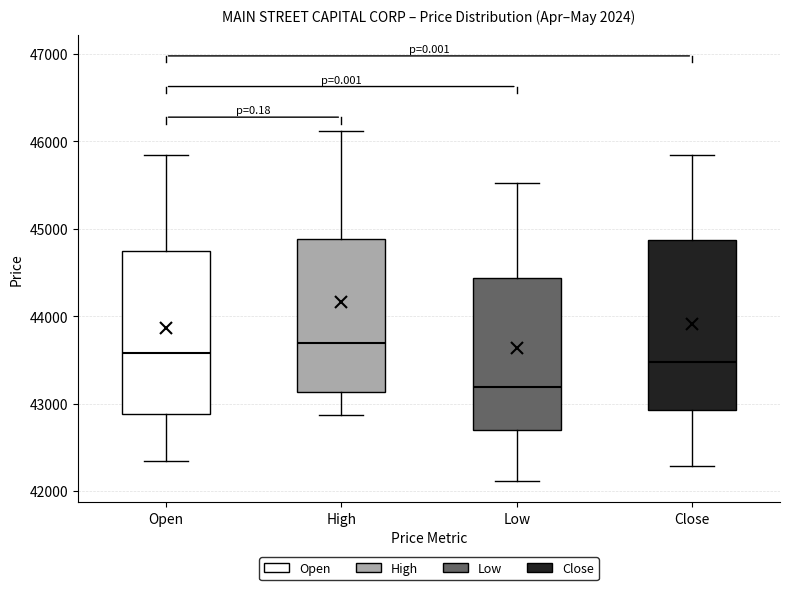

Reading left to right, transcribe this box plot: for each box, give where its median line is, the range the box spans, and where its two whiskers end, as read against the y-axis. The values are not printed on the chart, so give them approximately, as read against the axis.

Open: median 43600, box 42900 to 44700, whiskers 42300 to 45800
High: median 43700, box 43100 to 44900, whiskers 42900 to 46100
Low: median 43200, box 42700 to 44400, whiskers 42100 to 45500
Close: median 43500, box 42900 to 44900, whiskers 42300 to 45800